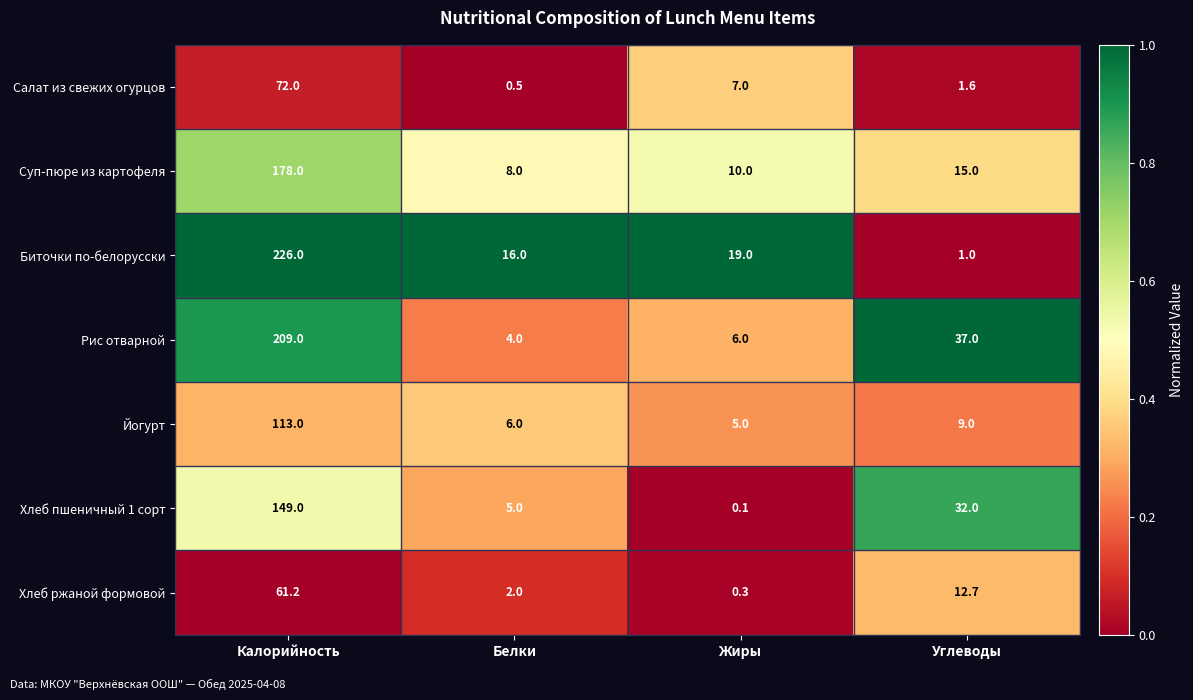

What is the difference between the highest and lowest values at Углеводы?

36.0